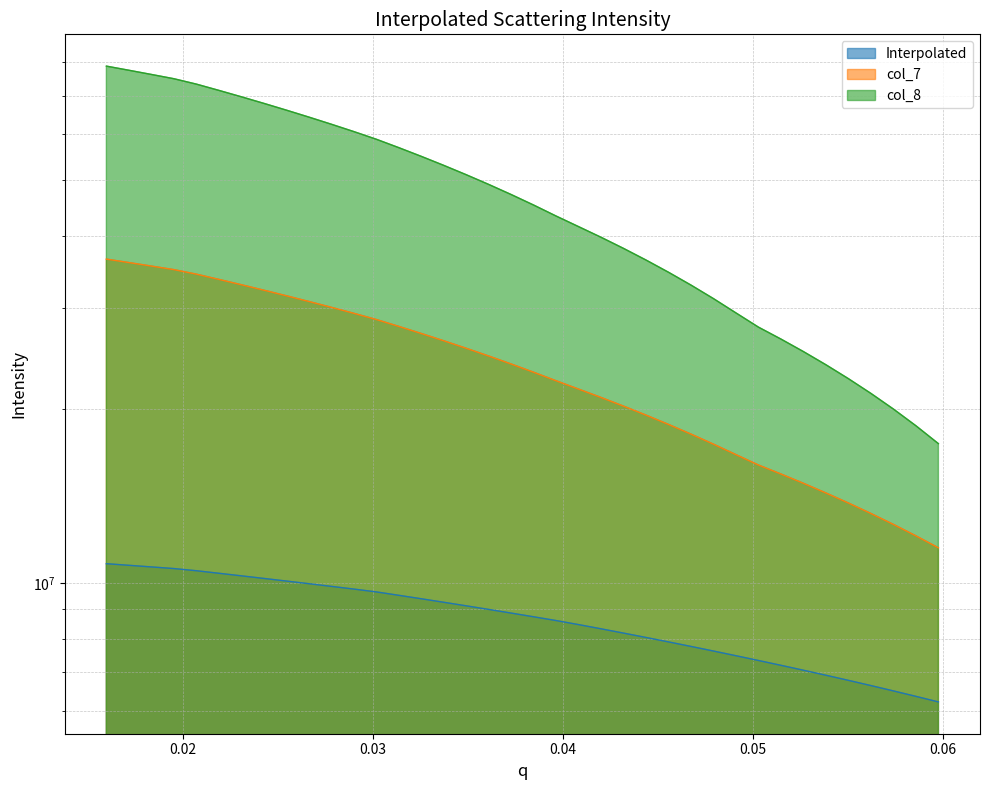

At how many categories does at least one series exceed 18041450?

37